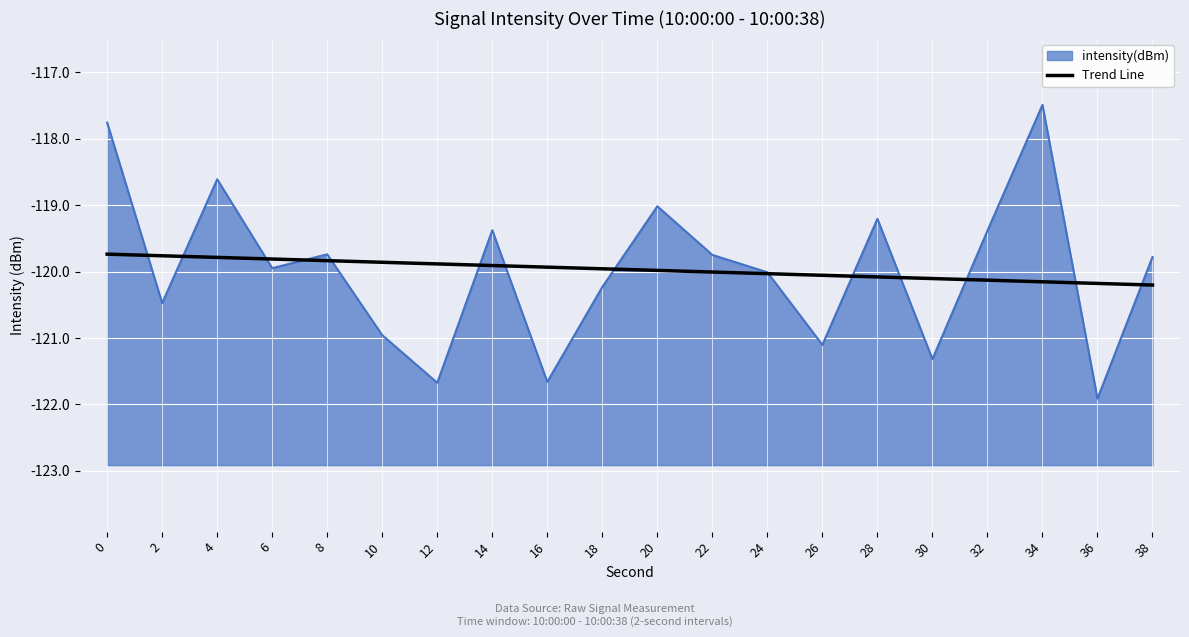

The value at 22 is -120.0. True or false?

True